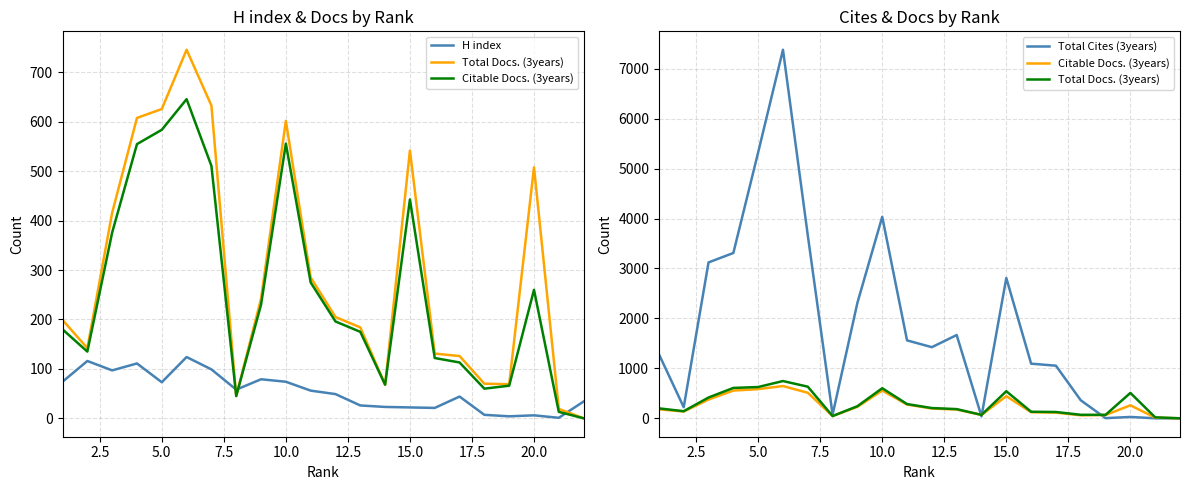

Which series has the largest total across all categories?

Total Cites (3years)